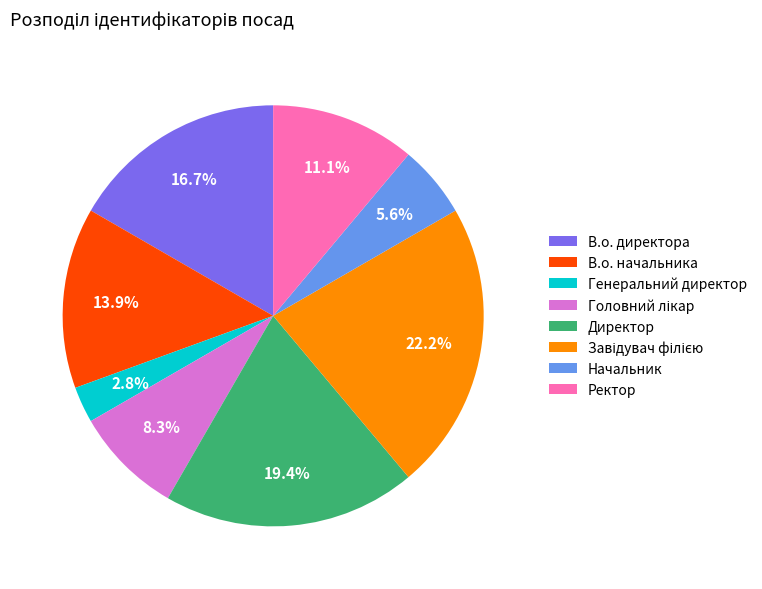

What portion of the pie excludes Директор?

80.6%